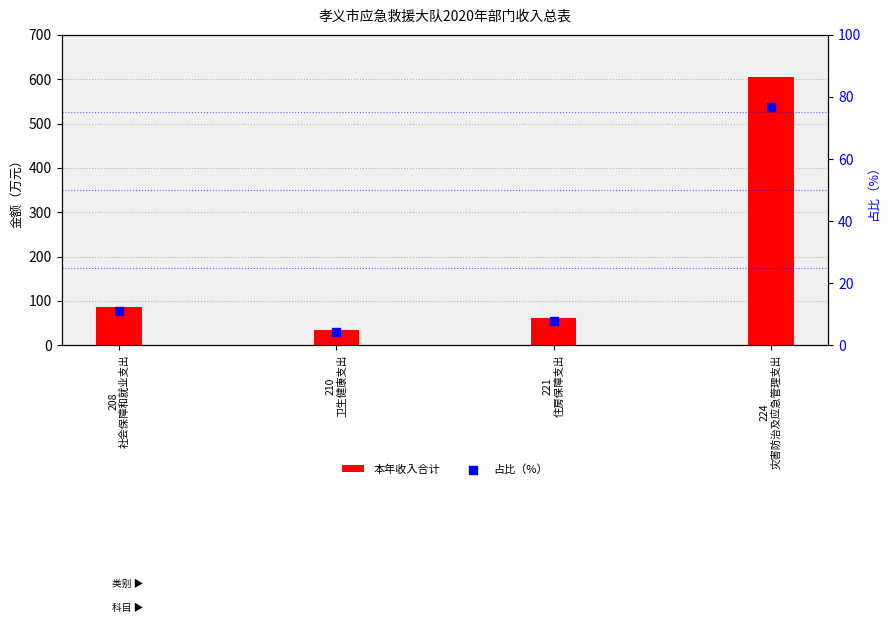

Is the value of 占比（%） at 210
卫生健康支出 greater than the value of 本年收入合计 at 224
灾害防治及应急管理支出?

No